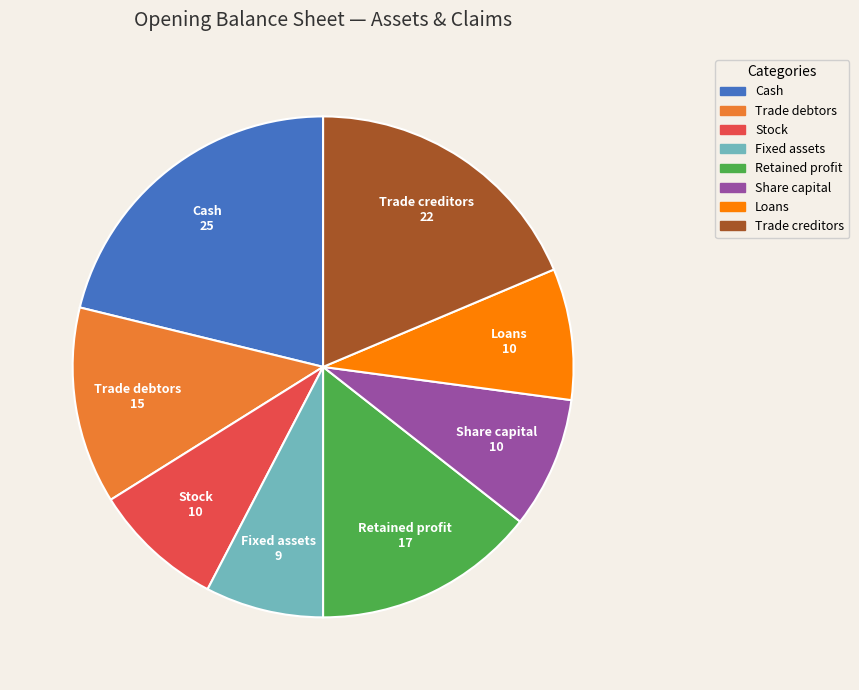

How many slices are in this pie chart?

8